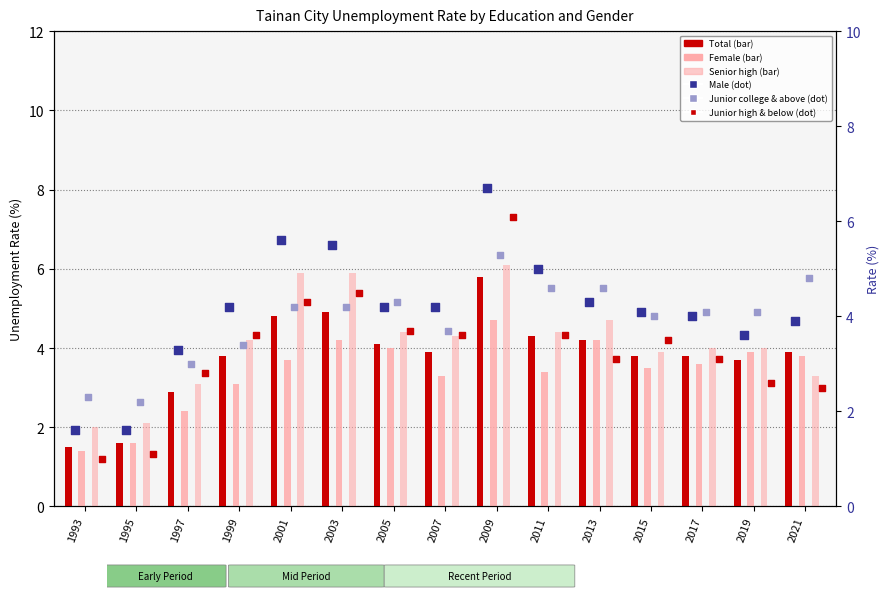

What are all the series names shown in the legend?

Total, Female, Senior high, Male, Junior college & above, Junior high & below